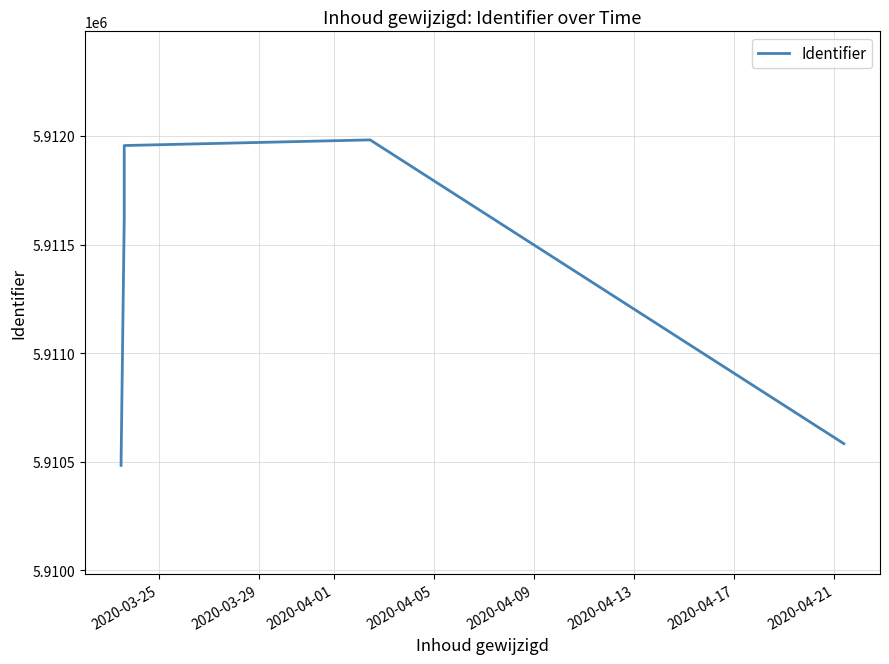

Reading left to right, list all the values displayed in this chart.

5910483	5911618	5911956	5911982	5910583